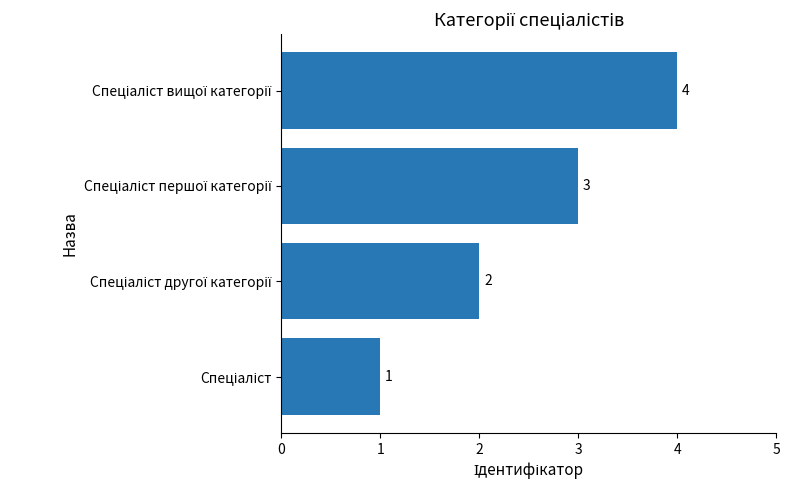

What is the difference between the maximum and minimum values?

3